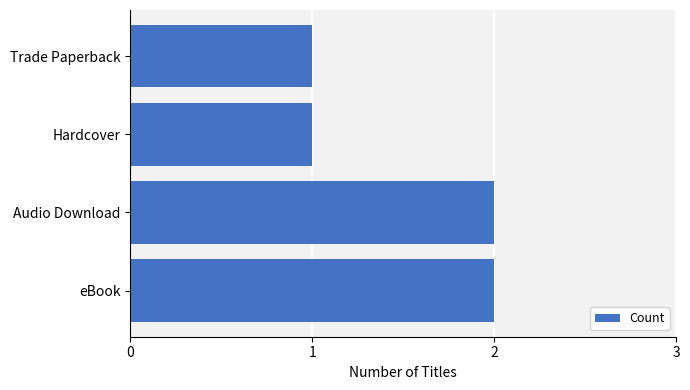

The value at Trade Paperback is 1. True or false?

True